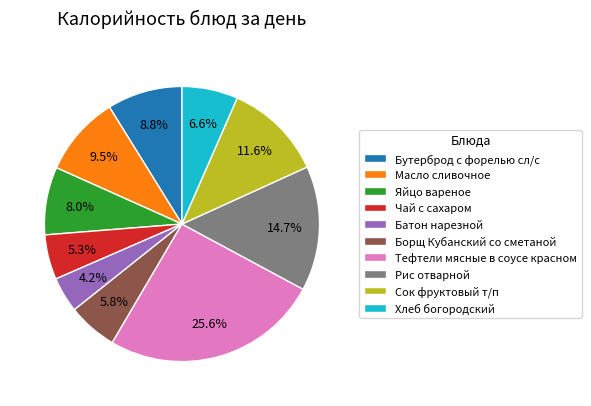

Is there any slice that represents more than half of the pie?

No